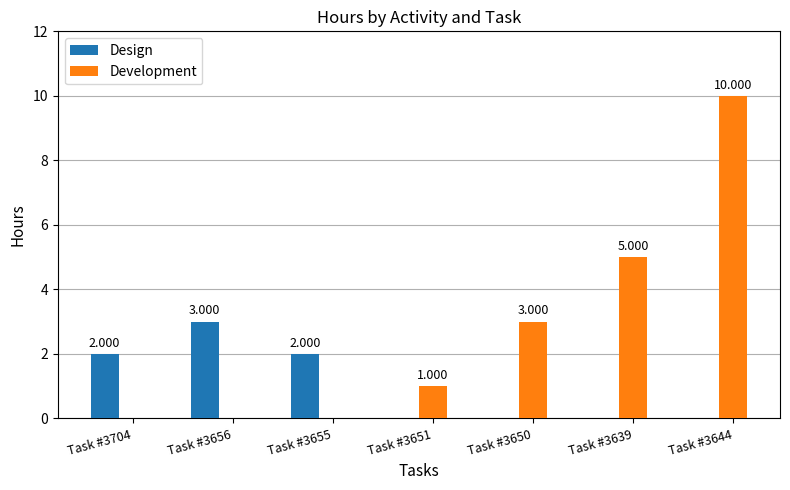

Reading right to left, list all the values displayed in this chart.

Design: Task #3644=0	Task #3639=0	Task #3650=0	Task #3651=0	Task #3655=2	Task #3656=3	Task #3704=2
Development: Task #3644=10	Task #3639=5	Task #3650=3	Task #3651=1	Task #3655=0	Task #3656=0	Task #3704=0